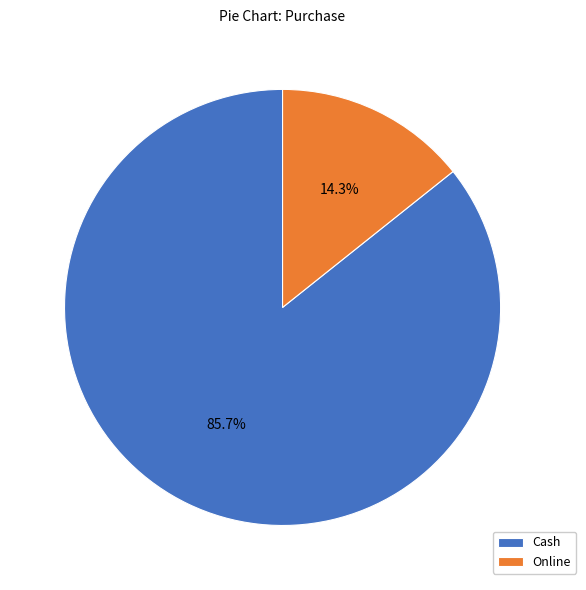

How many segments does this pie chart have?

2